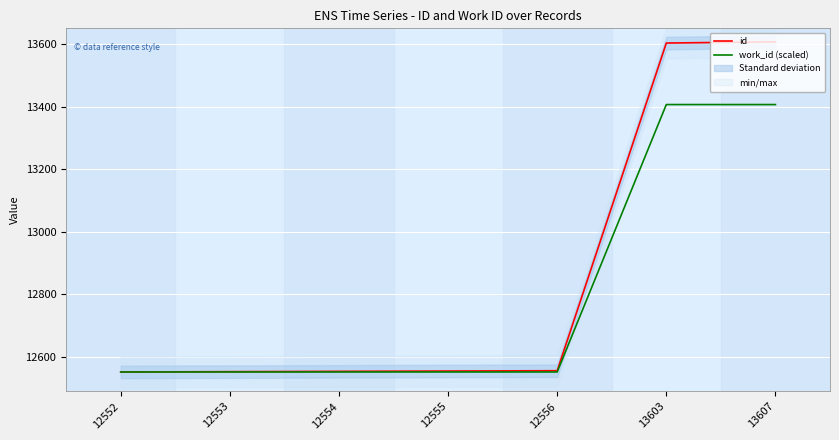

How many data points does each series have?

7